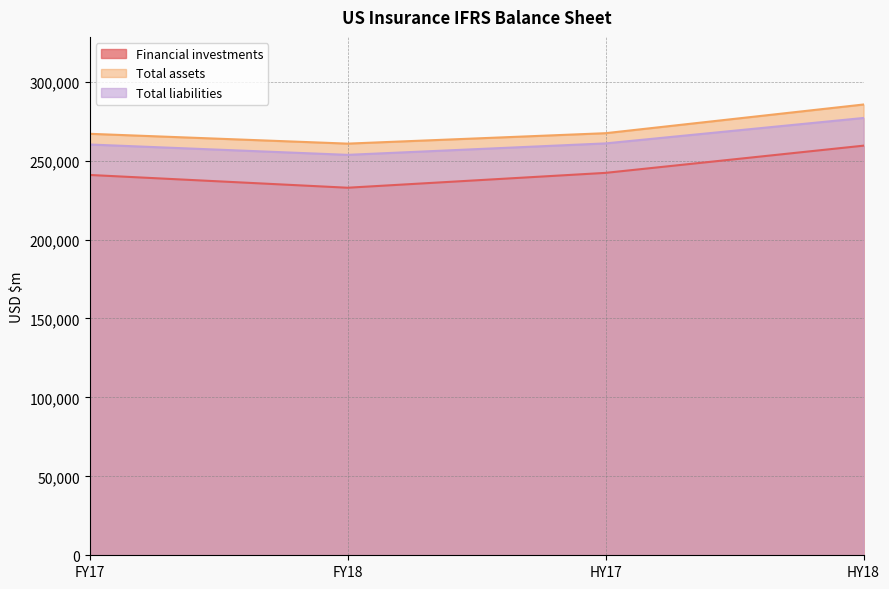

How many data points does each series have?

4